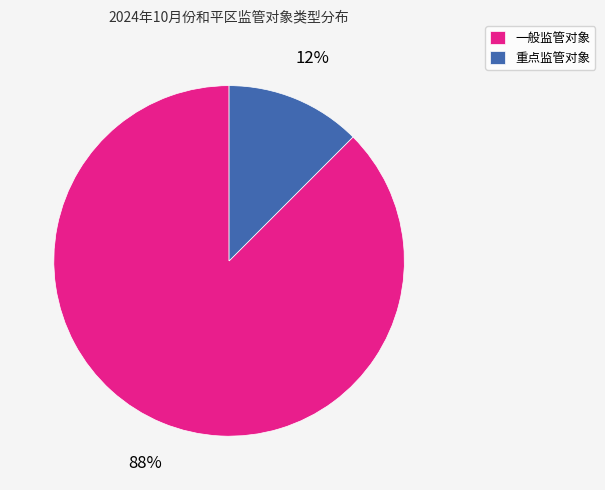

To the nearest percent, what is the average slice percentage?

50%